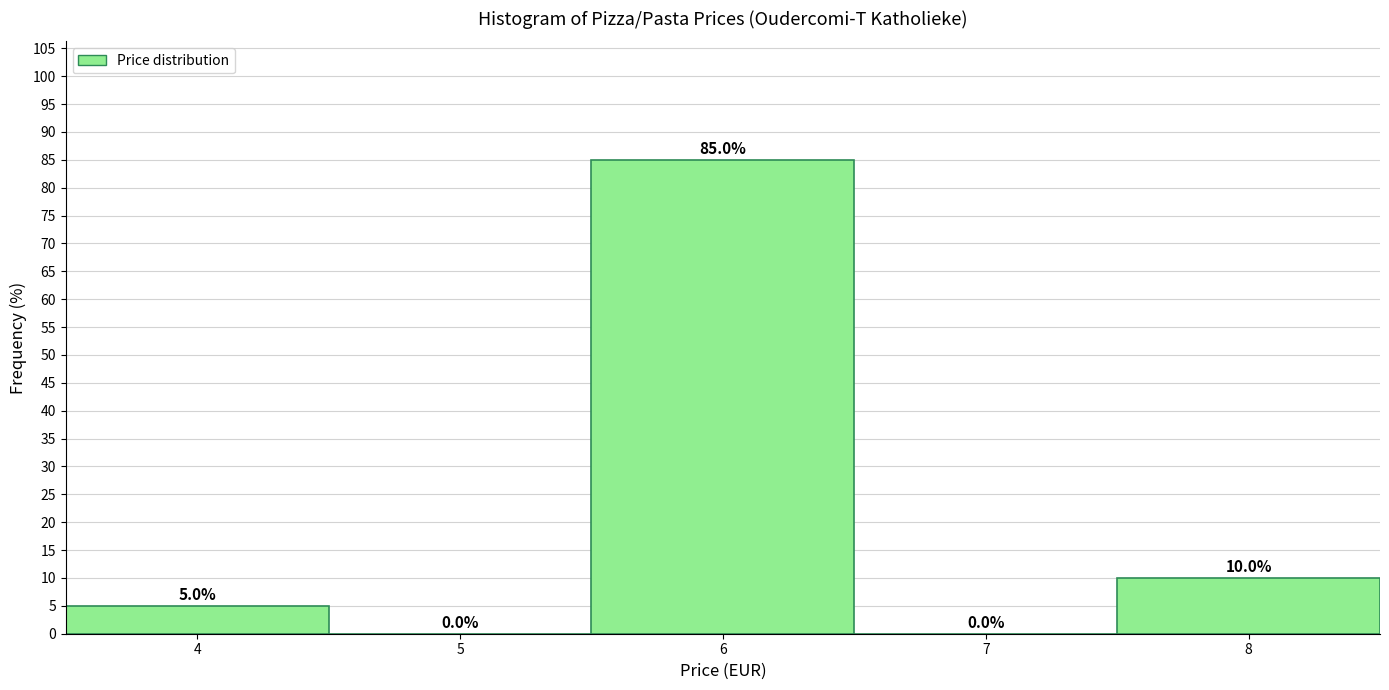

Reading left to right, transcribe this chart: for each bar, give the range it covers on the x-axis and its height.

3.5 to 4.5: 5.0
4.5 to 5.5: 0.0
5.5 to 6.5: 85.0
6.5 to 7.5: 0.0
7.5 to 8.5: 10.0